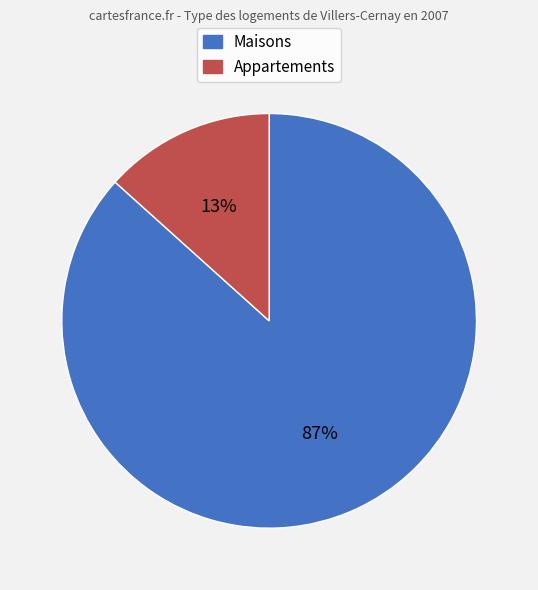

What percentage is the Appartements slice, to the nearest percent?

13%